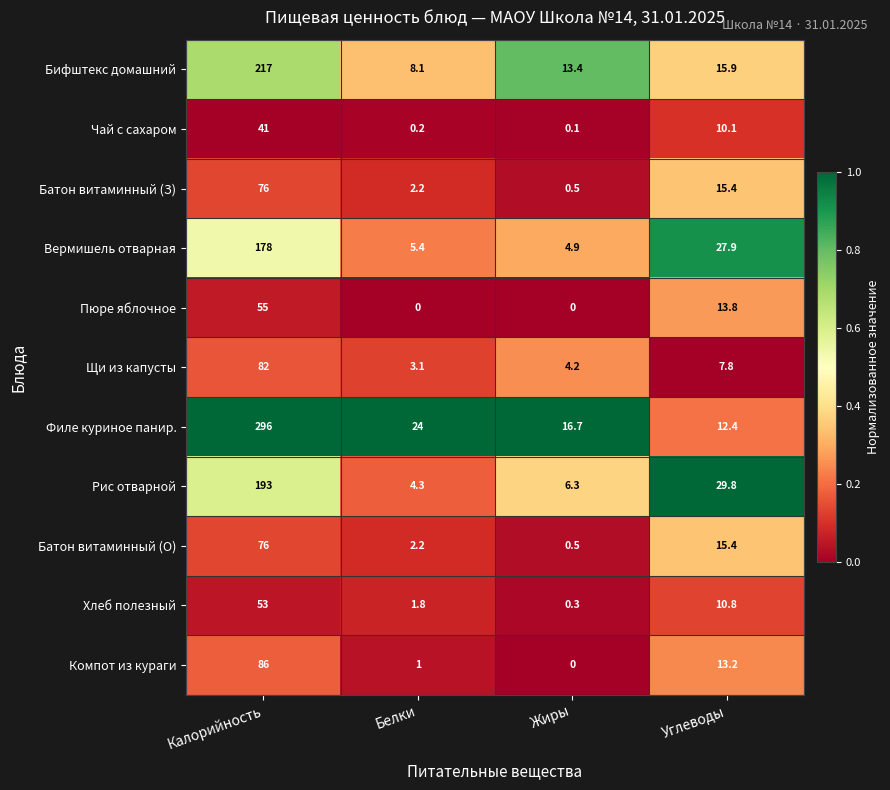

At which label is Рис отварной closest to 98?

Углеводы